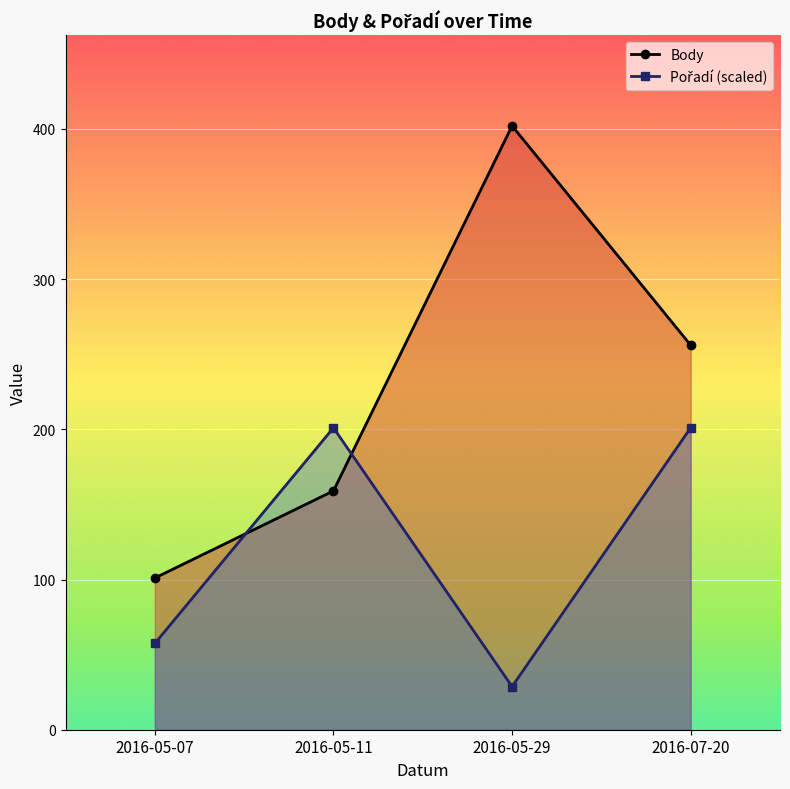

Is it true that Body equals 701.3 at 2016-05-29?

False